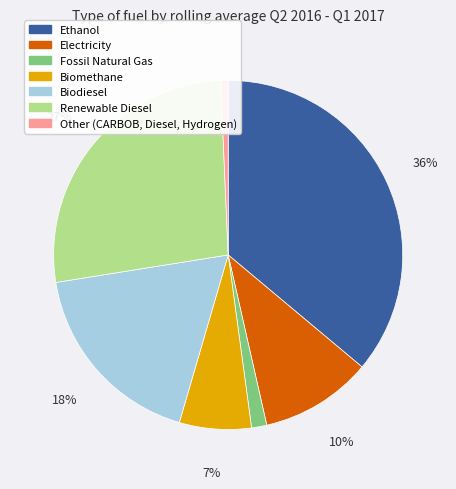

Combined, do Electricity and Other (CARBOB, Diesel, Hydrogen) account for over 50%?

No